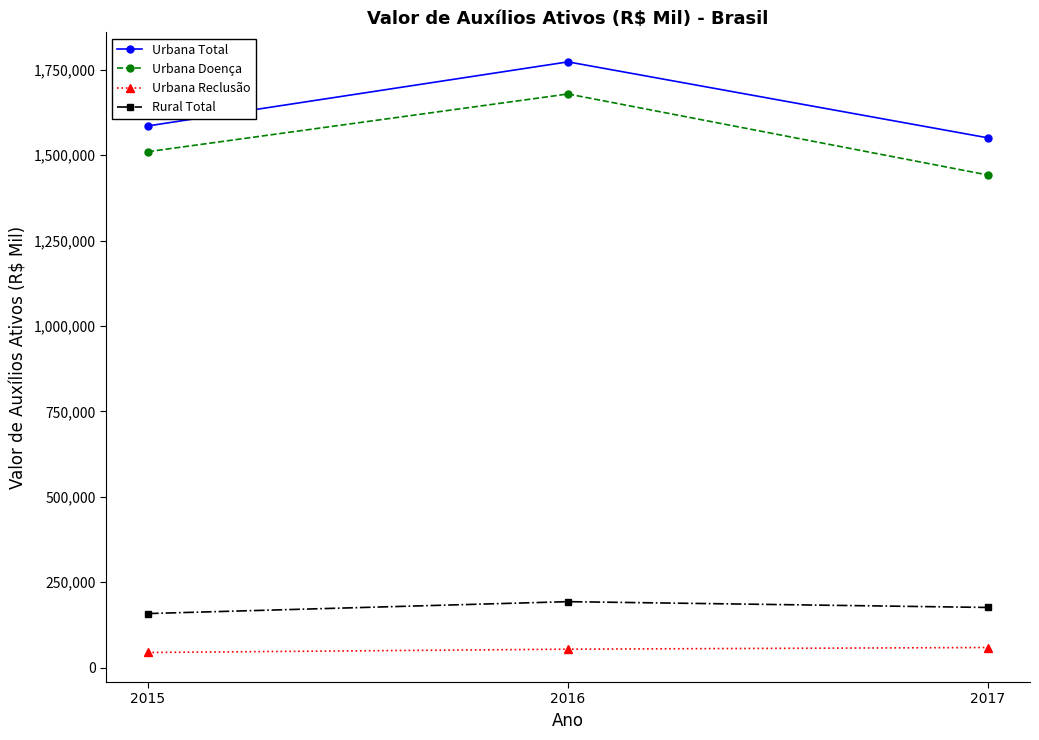

The value of Urbana Reclusão at 2015 is 44001. True or false?

True